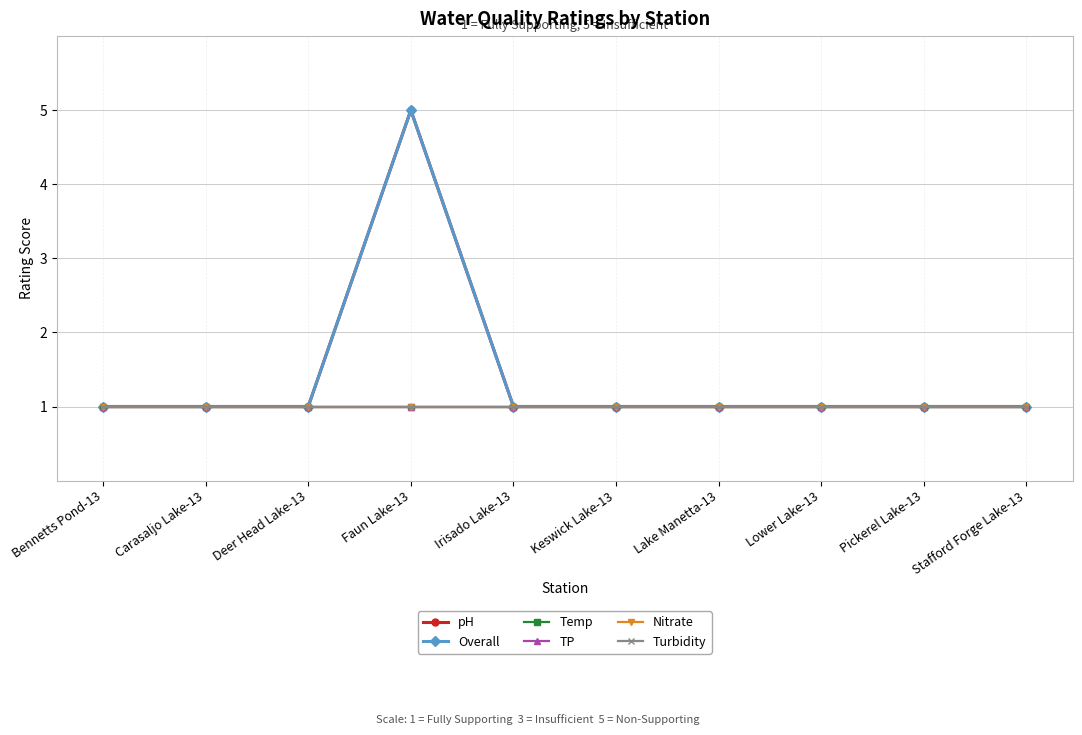

Is this an area chart (filled region under the line)?

No